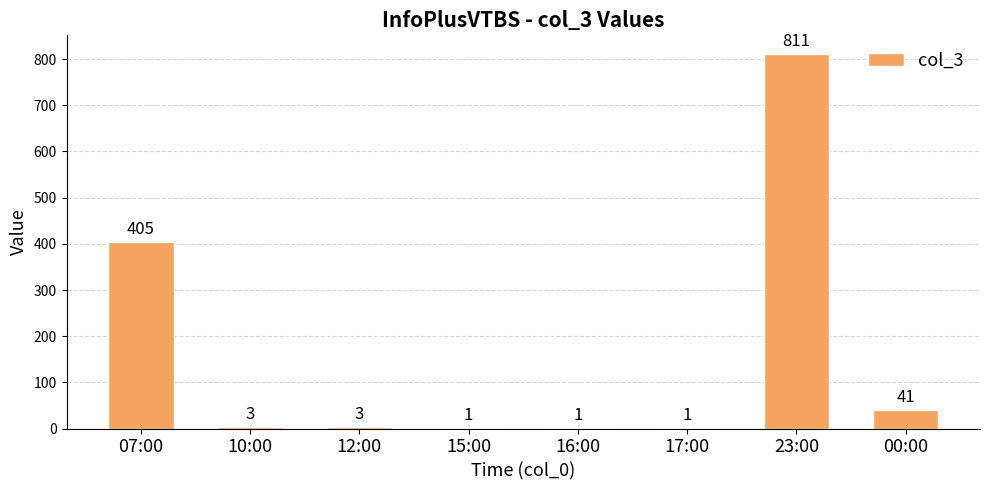

The value at 17:00 is 1. True or false?

True